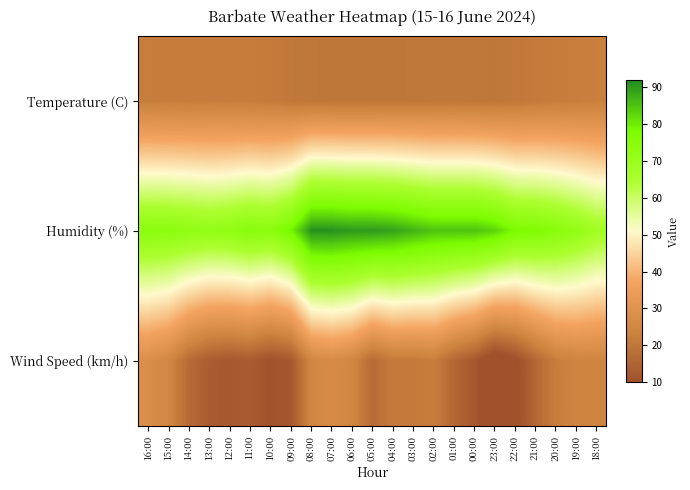

Which series has the largest total across all categories?

Humidity (%)